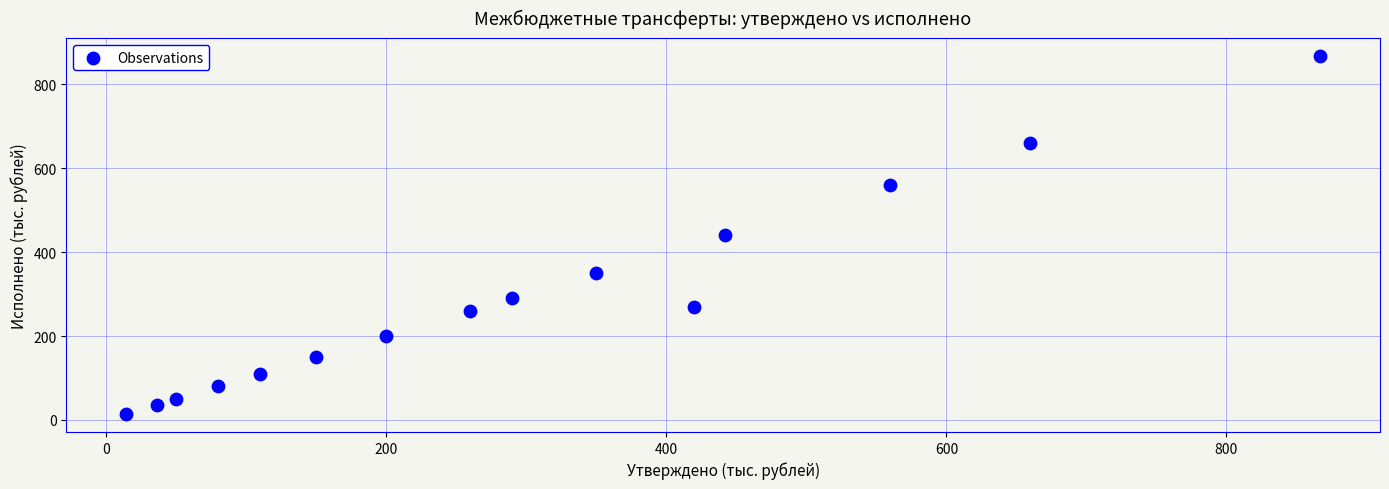

What is the range of X values (max minus min)?

853.0